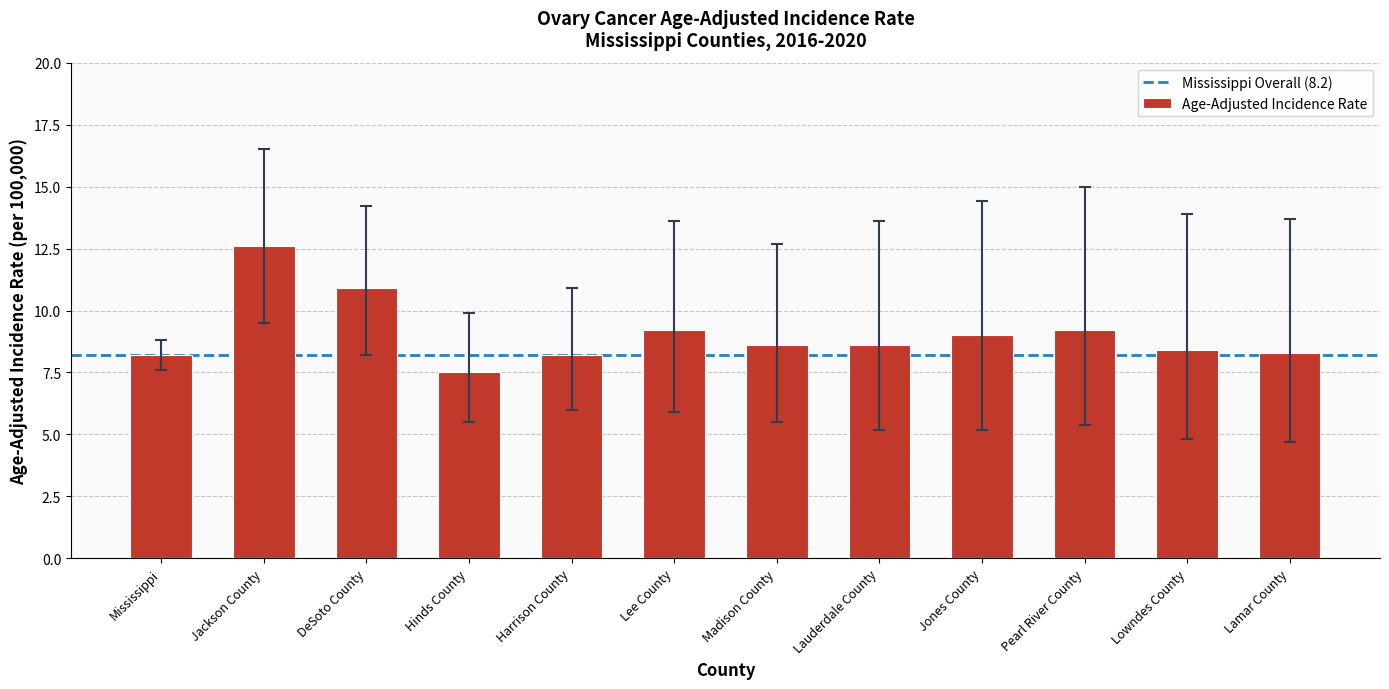

What is the maximum value shown in the chart?

12.6